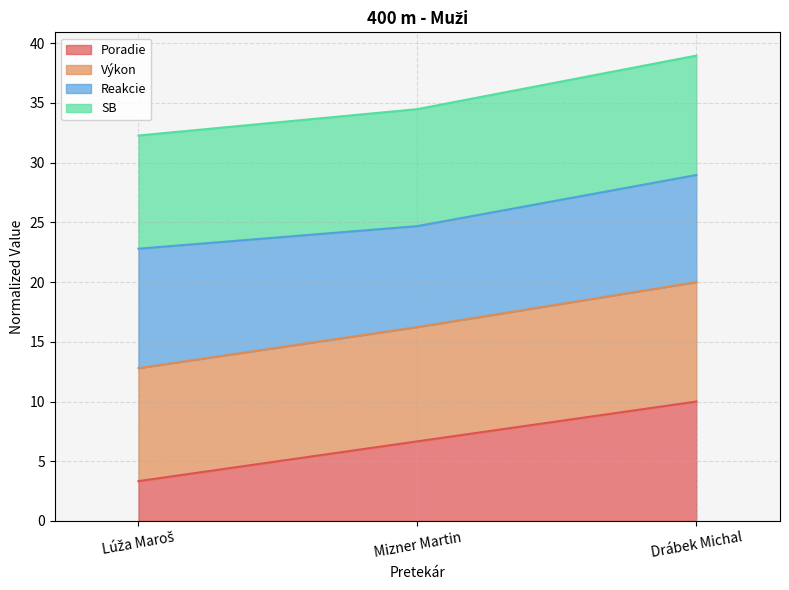

Read the Poradie value at Mizner Martin.

6.7